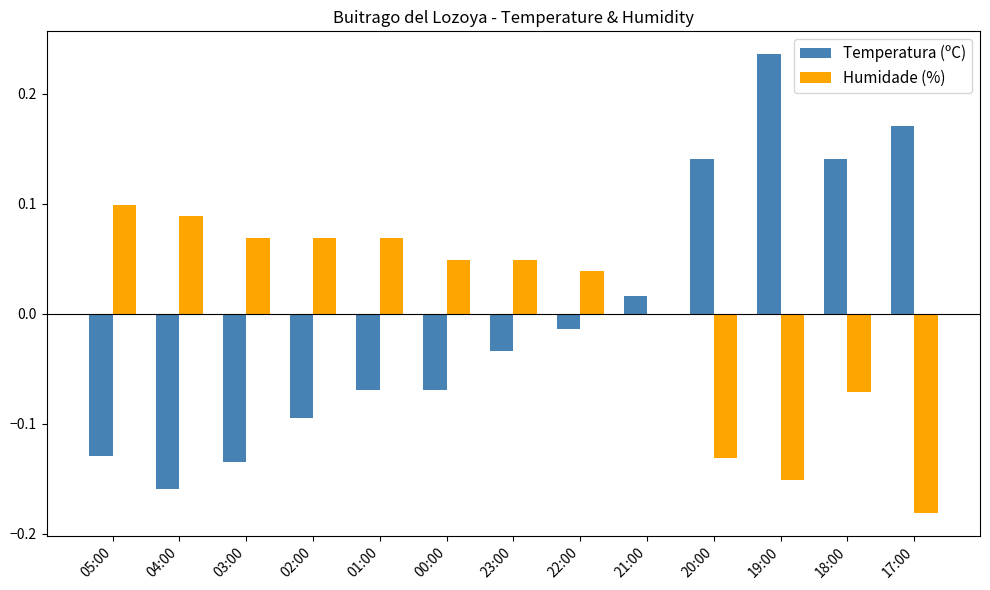

Is the value of Temperatura (ºC) at 20:00 greater than the value of Humidade (%) at 19:00?

Yes